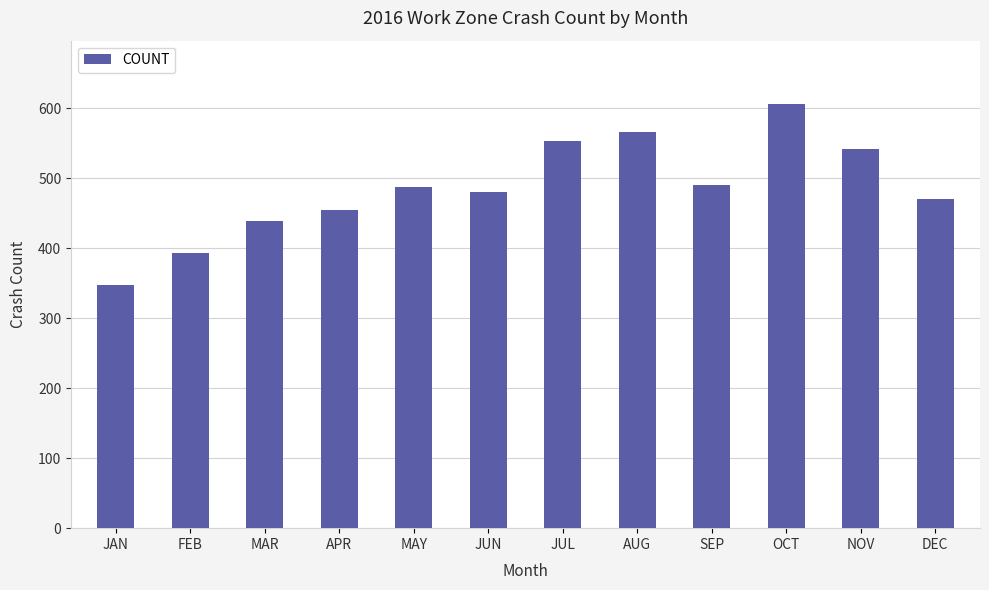

Approximately how many times larger is the value at AUG compared to MAY?

1.2